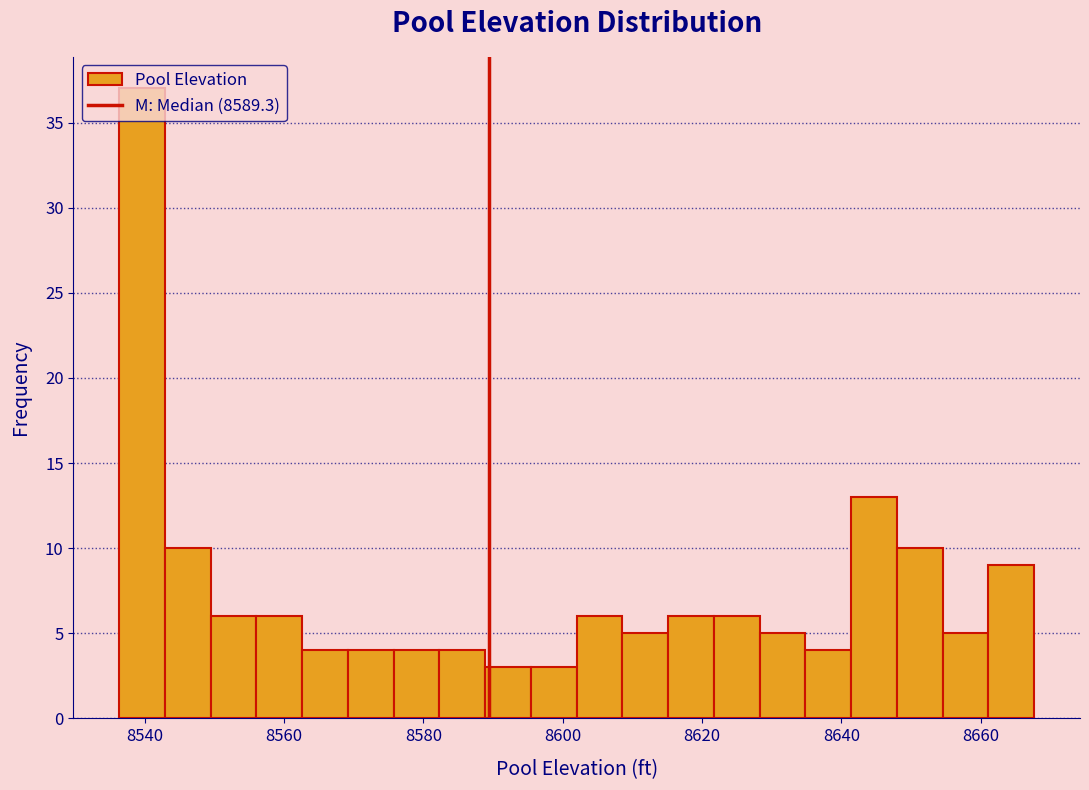

Read against the x-axis, roughly where is the centre of the tallest bar?

8540